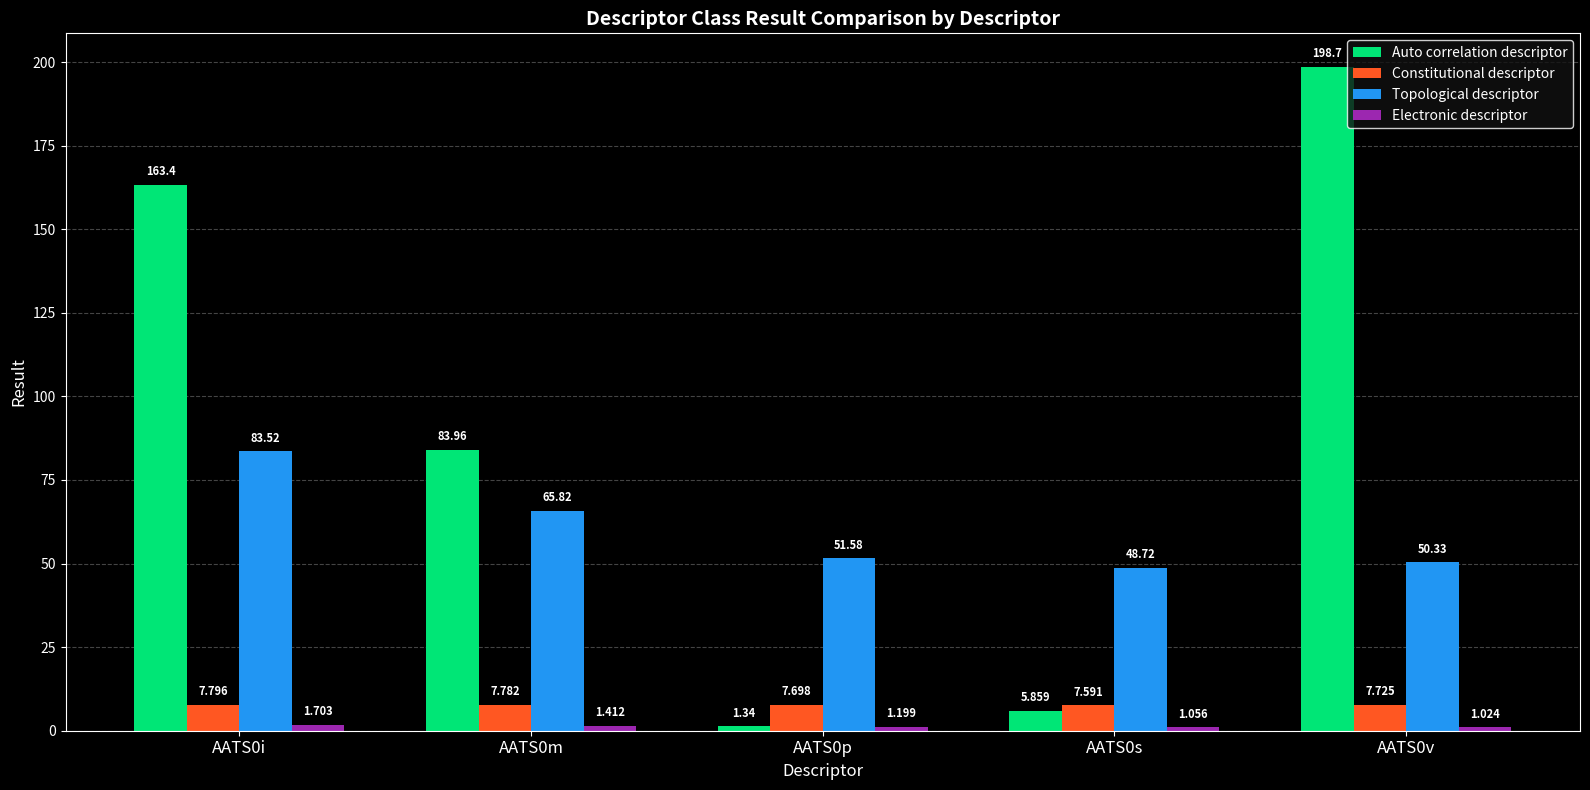

The Auto correlation descriptor series shows 101.3 at AATS0v. True or false?

False